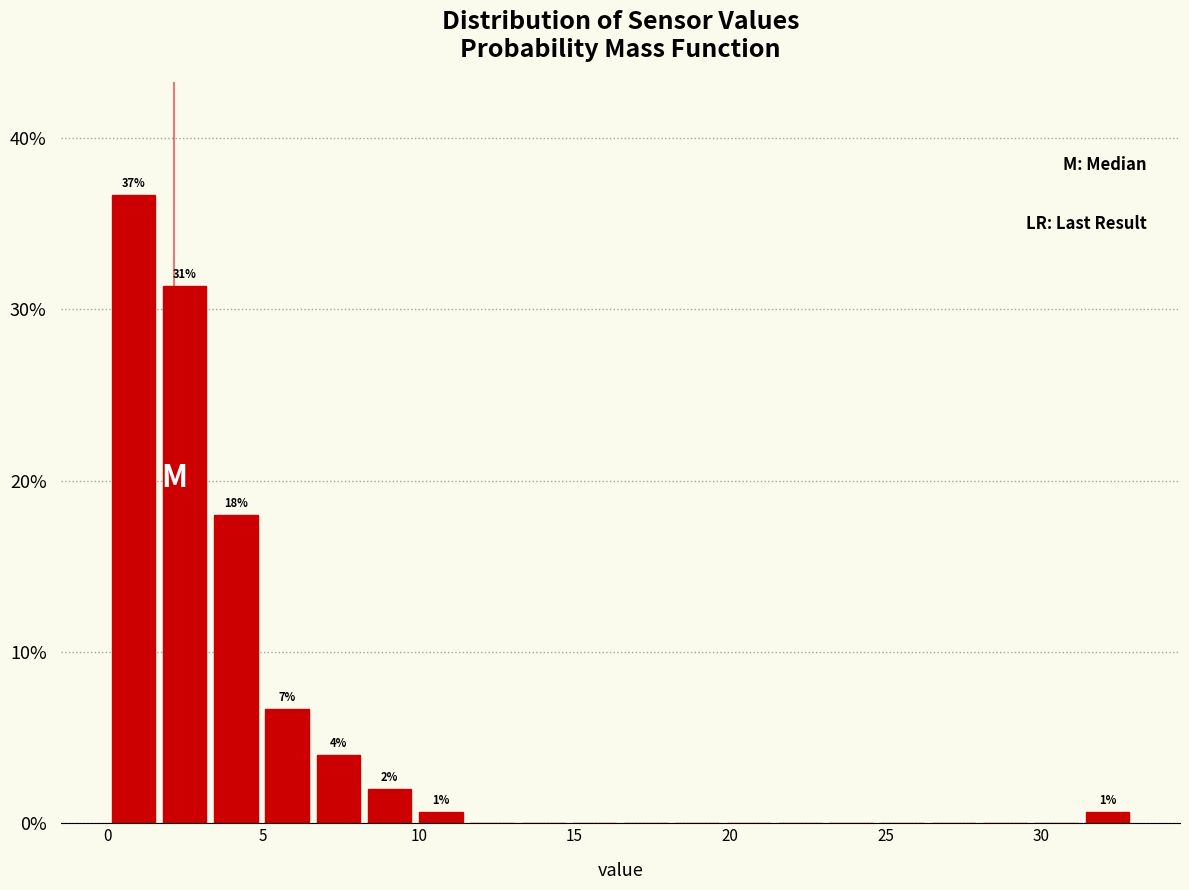

Read against the x-axis, roughly where is the centre of the tallest bar?

1.0